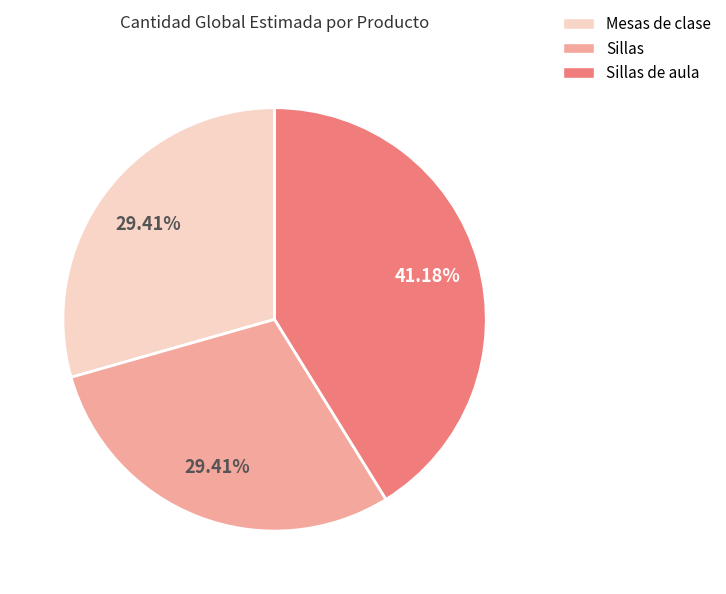

Combined, do Sillas de aula and Mesas de clase account for over 50%?

Yes